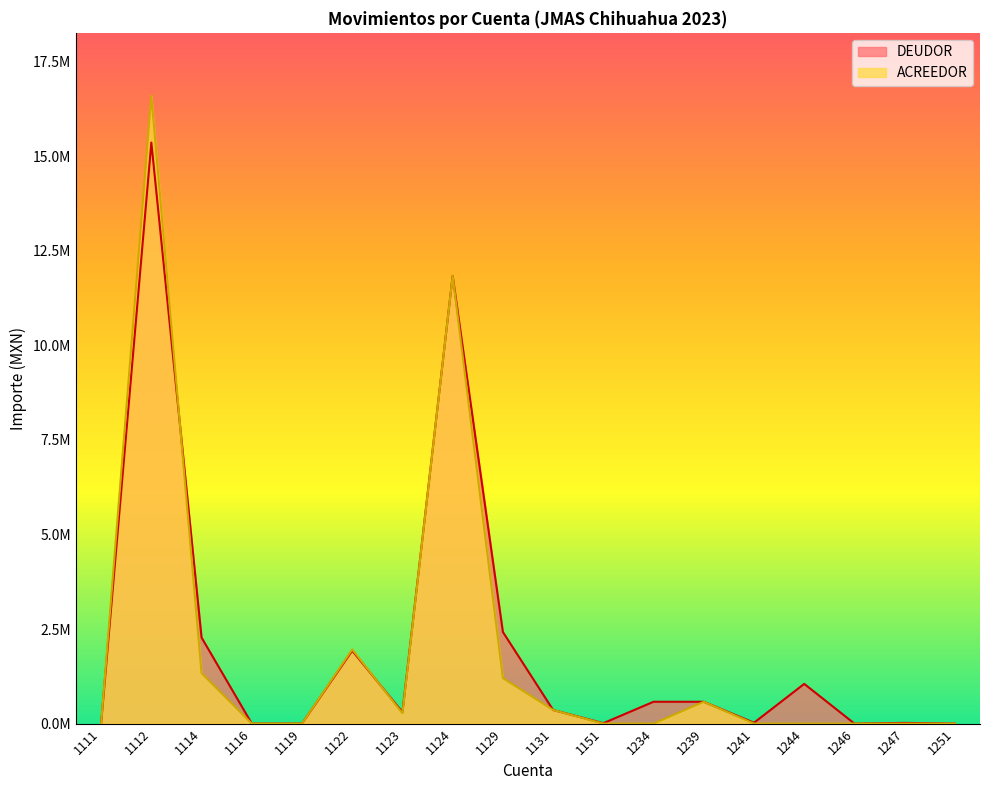

Count the number of categories in the chart.

18